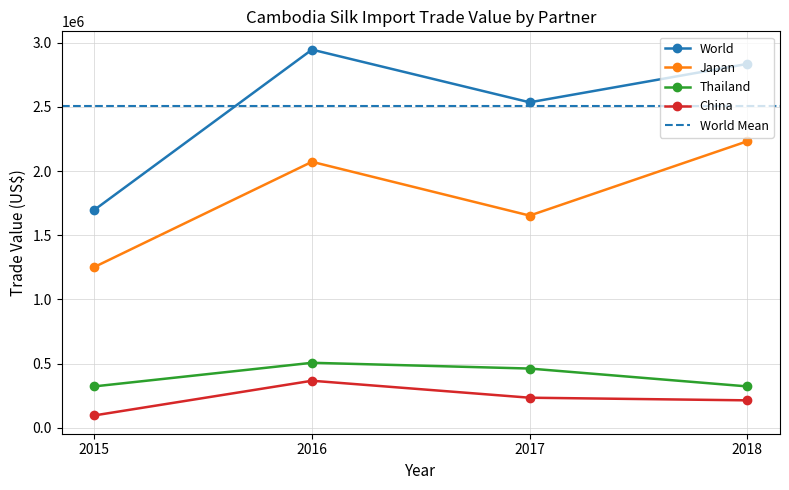

What are all the series names shown in the legend?

Japan, Thailand, China, World